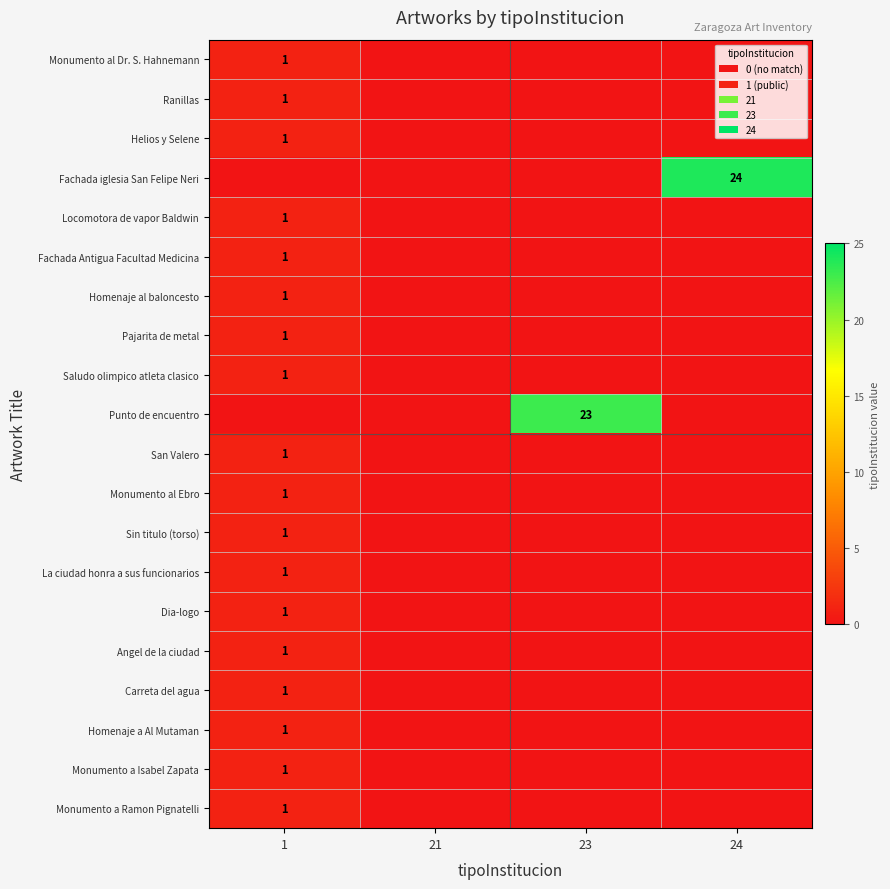

Which label corresponds to the smallest value in the chart?

21